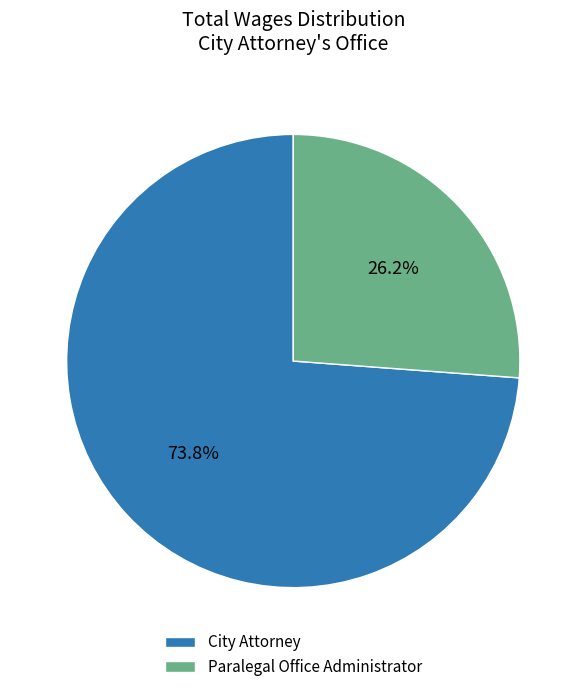

To the nearest percent, what is the average slice percentage?

50%